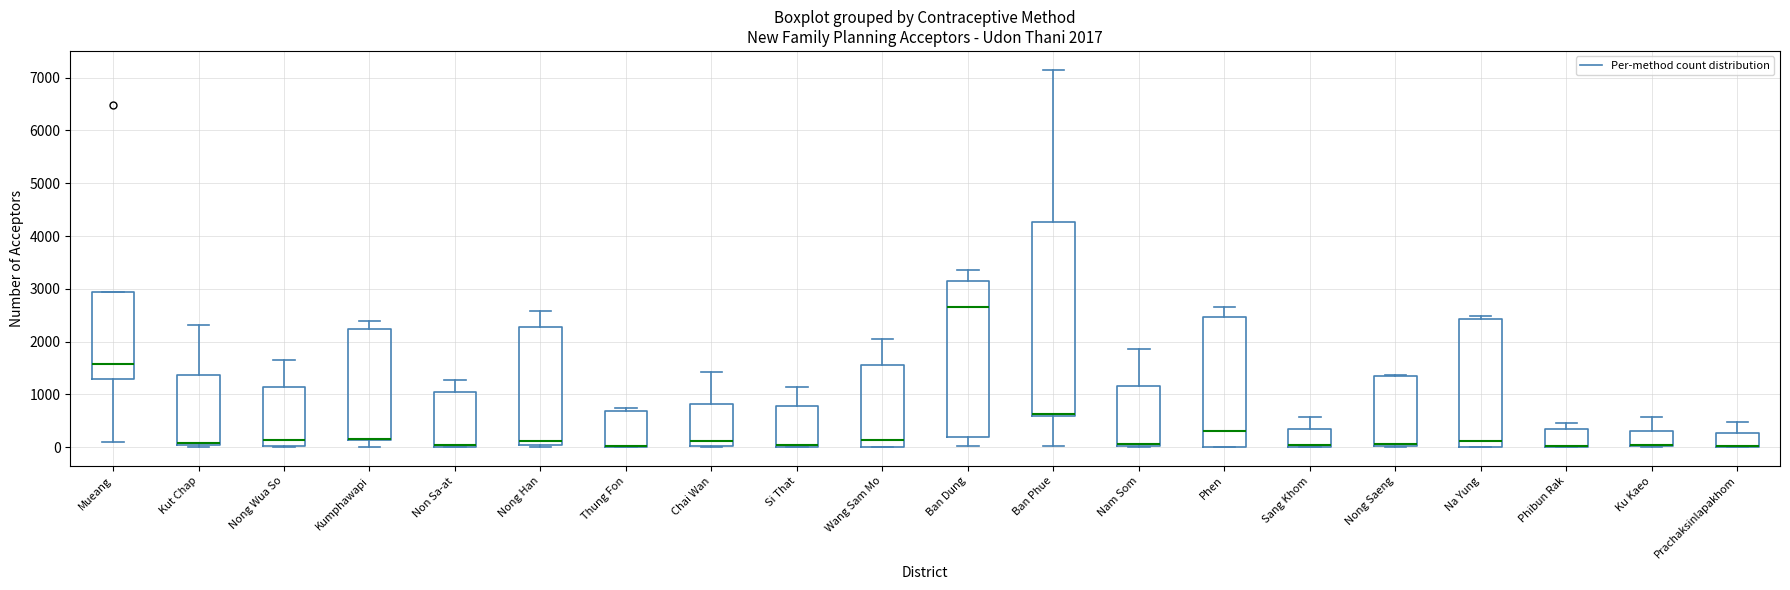

Which box is the tallest, from its lower edge to its upper edge?

Ban Phue